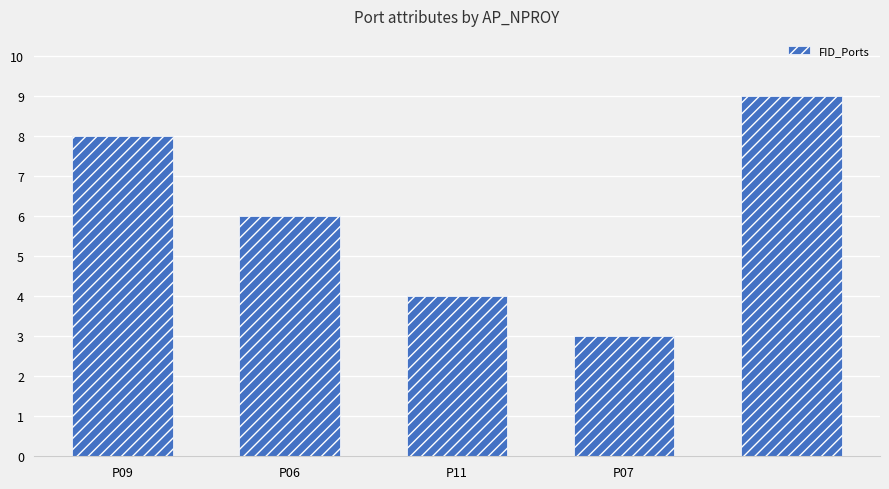

How many categories are shown in the chart?

5